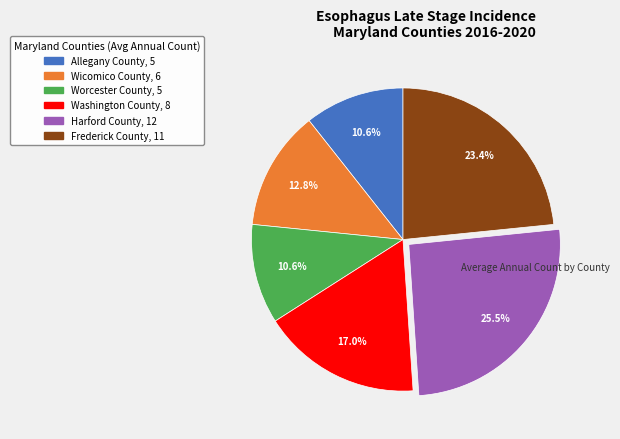

Is Frederick County the majority of the pie?

No